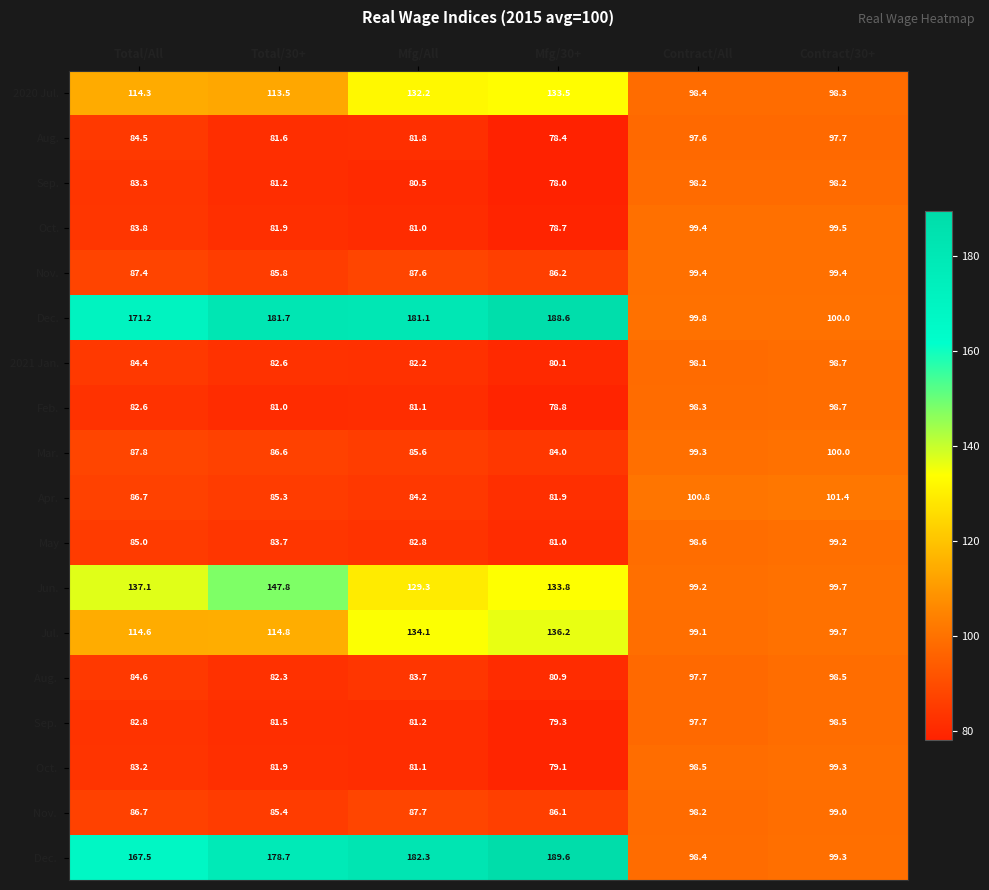

How many data points does each series have?

6